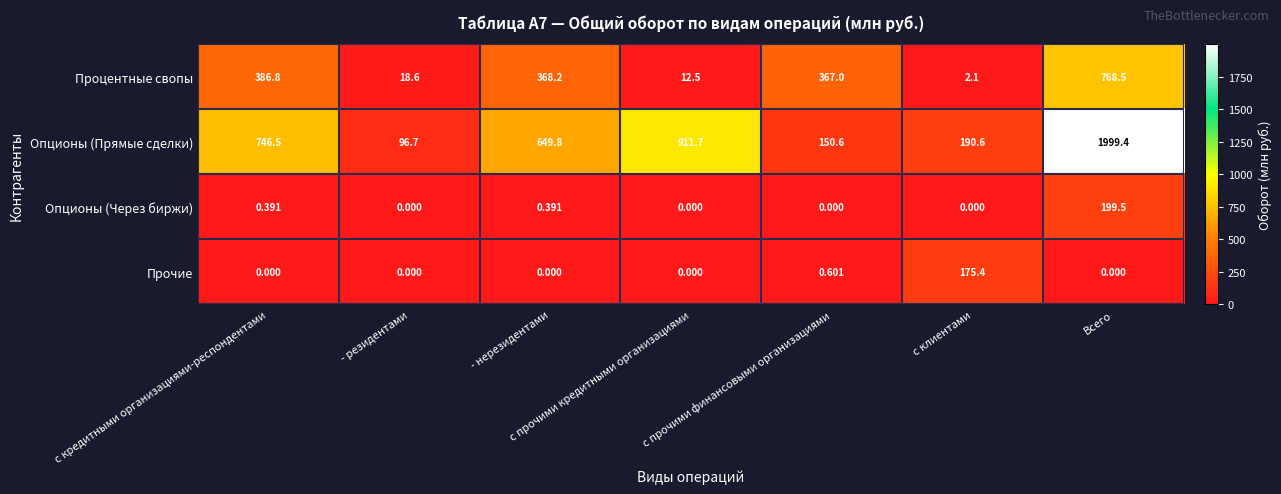

Rank the series by their maximum value, from lowest to highest.

Прочие, Опционы (Через биржи), Процентные свопы, Опционы (Прямые сделки)